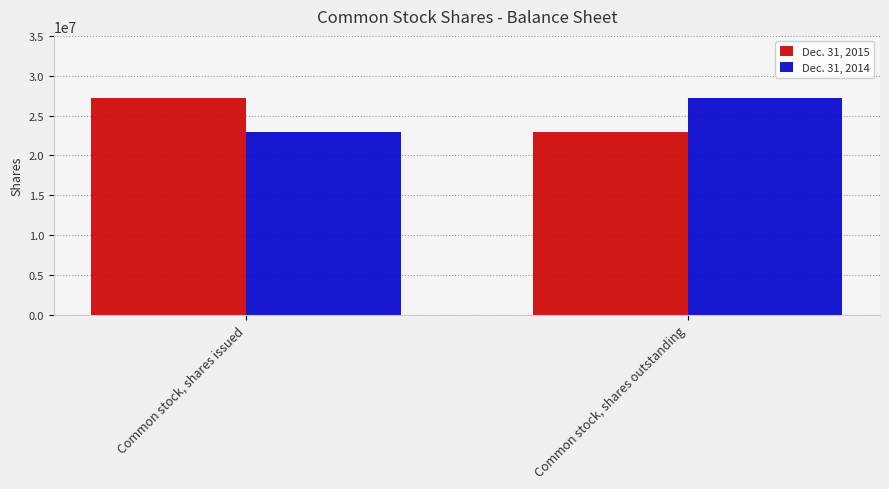

At how many categories does at least one series exceed 26221850?

2